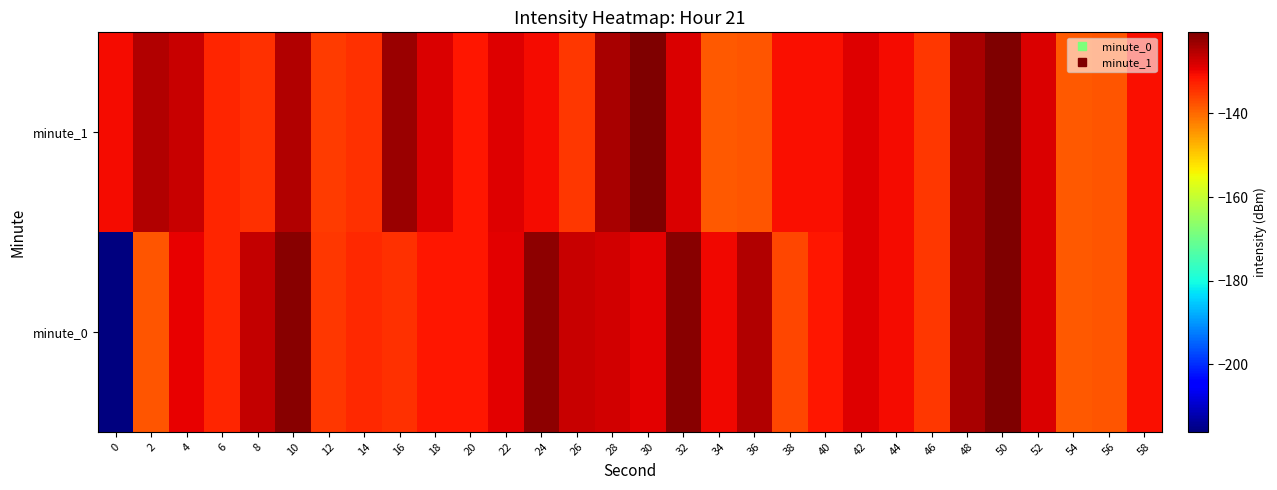

At 8, list the series in order from largest to smallest.

minute_0, minute_1